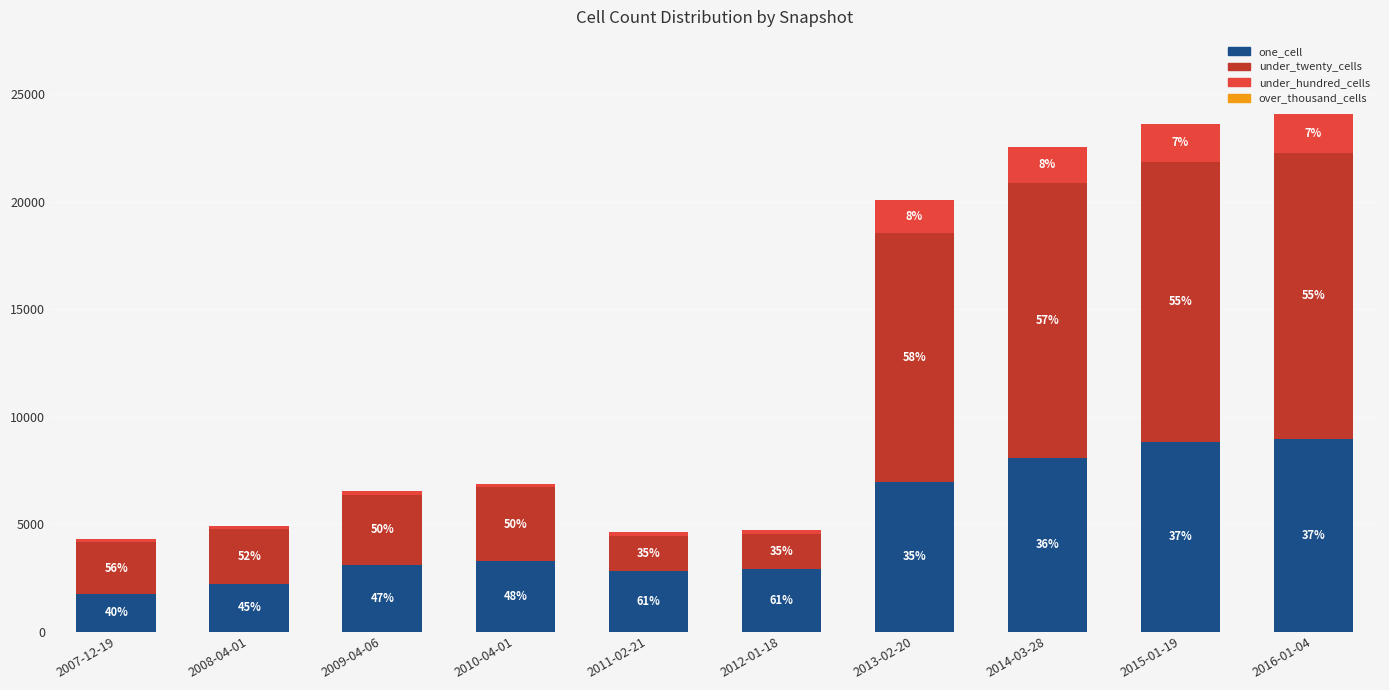

Is it true that one_cell equals 3276 at 2010-04-01?

True